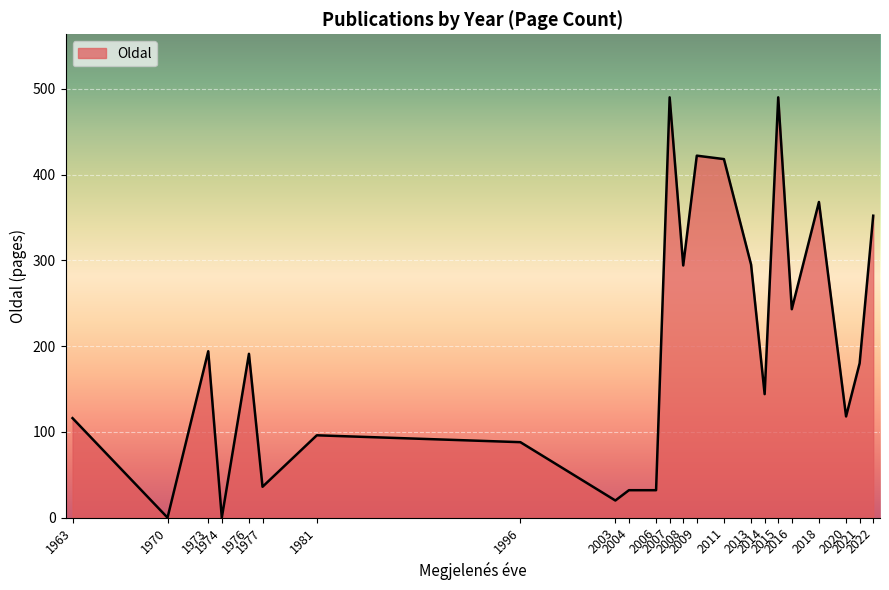

At which category does the data reach its first local peak?

1973